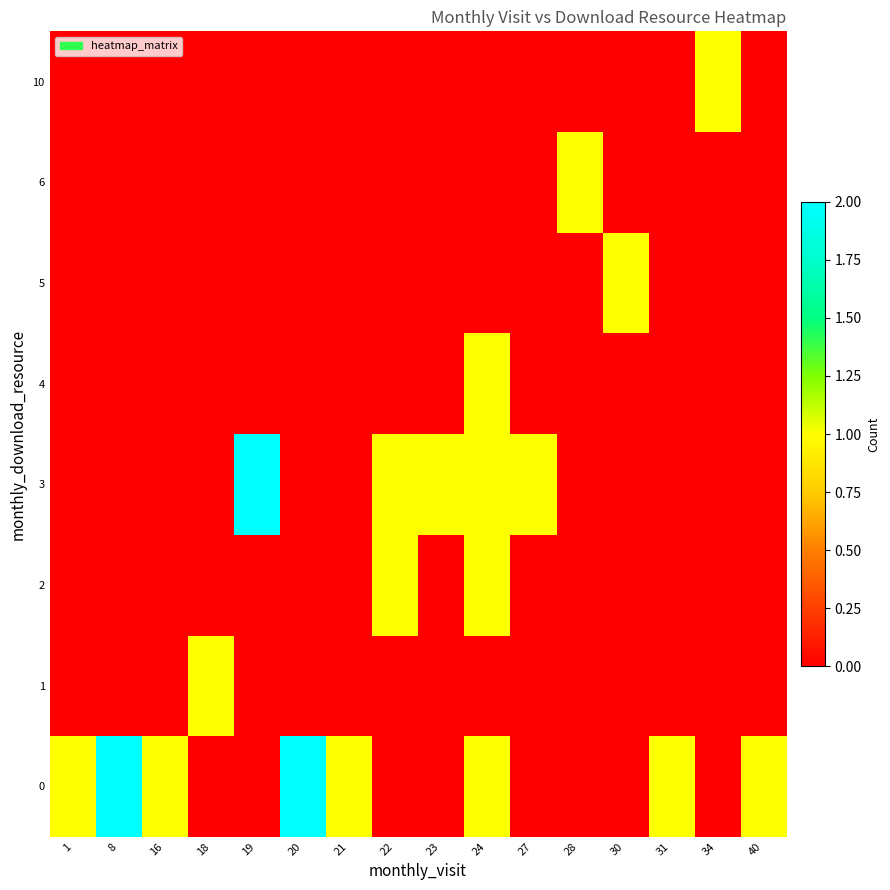

What is the difference between the highest and lowest values at 19?

2